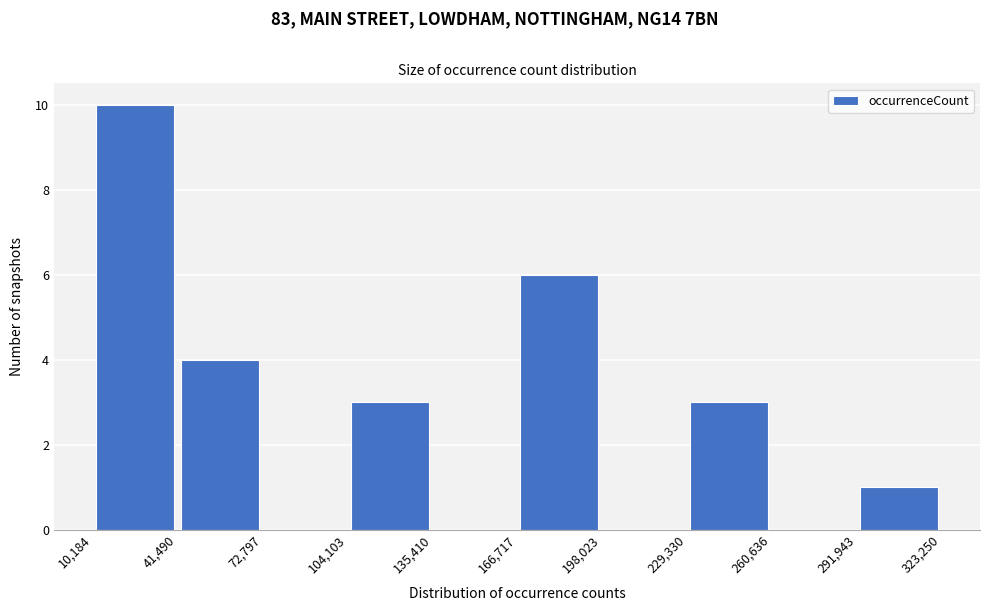

What is the height of the bar covering 166,717 to 198,023 on the x-axis? The values are not printed on the chart, so give them approximately, as read against the axis.

6